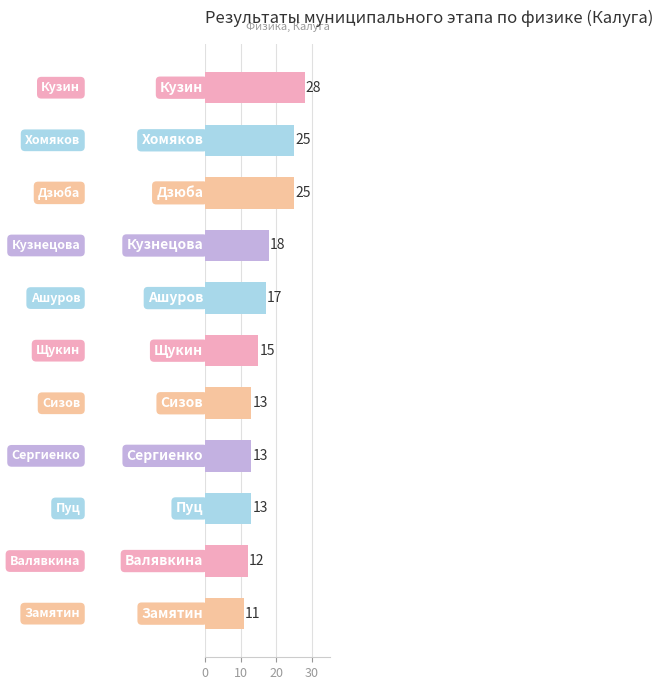

What is the value of the 3rd bar from the top?

25